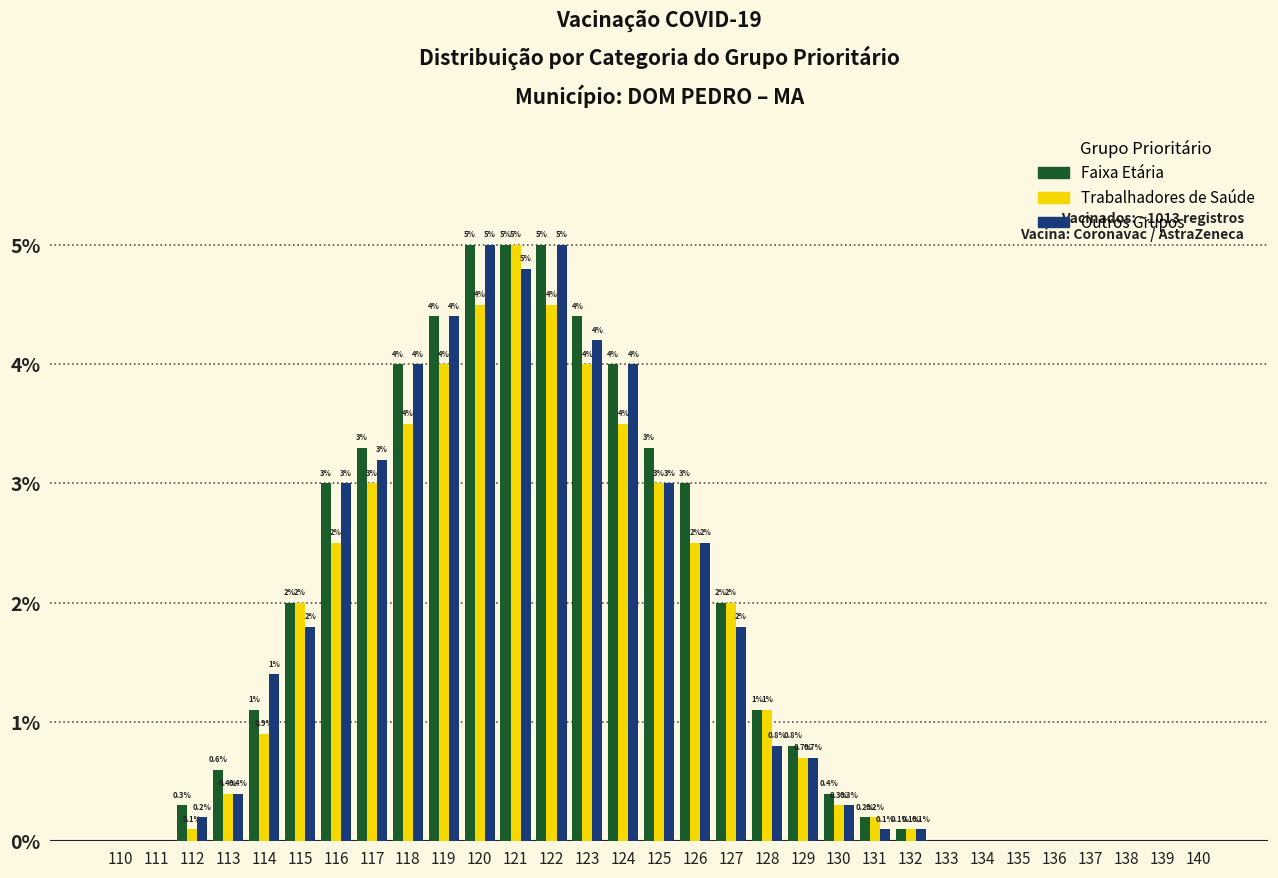

Reading left to right, extract all data points from this chart.

Faixa Etária: 110=0.0	111=0.0	112=0.3	113=0.6	114=1.1	115=2.0	116=3.0	117=3.3	118=4.0	119=4.4	120=5.0	121=5.0	122=5.0	123=4.4	124=4.0	125=3.3	126=3.0	127=2.0	128=1.1	129=0.8	130=0.4	131=0.2	132=0.1	133=0.0	134=0.0	135=0.0	136=0.0	137=0.0	138=0.0	139=0.0	140=0.0
Trabalhadores de Saúde: 110=0.0	111=0.0	112=0.1	113=0.4	114=0.9	115=2.0	116=2.5	117=3.0	118=3.5	119=4.0	120=4.5	121=5.0	122=4.5	123=4.0	124=3.5	125=3.0	126=2.5	127=2.0	128=1.1	129=0.7	130=0.3	131=0.2	132=0.1	133=0.0	134=0.0	135=0.0	136=0.0	137=0.0	138=0.0	139=0.0	140=0.0
Outros Grupos: 110=0.0	111=0.0	112=0.2	113=0.4	114=1.4	115=1.8	116=3.0	117=3.2	118=4.0	119=4.4	120=5.0	121=4.8	122=5.0	123=4.2	124=4.0	125=3.0	126=2.5	127=1.8	128=0.8	129=0.7	130=0.3	131=0.1	132=0.1	133=0.0	134=0.0	135=0.0	136=0.0	137=0.0	138=0.0	139=0.0	140=0.0